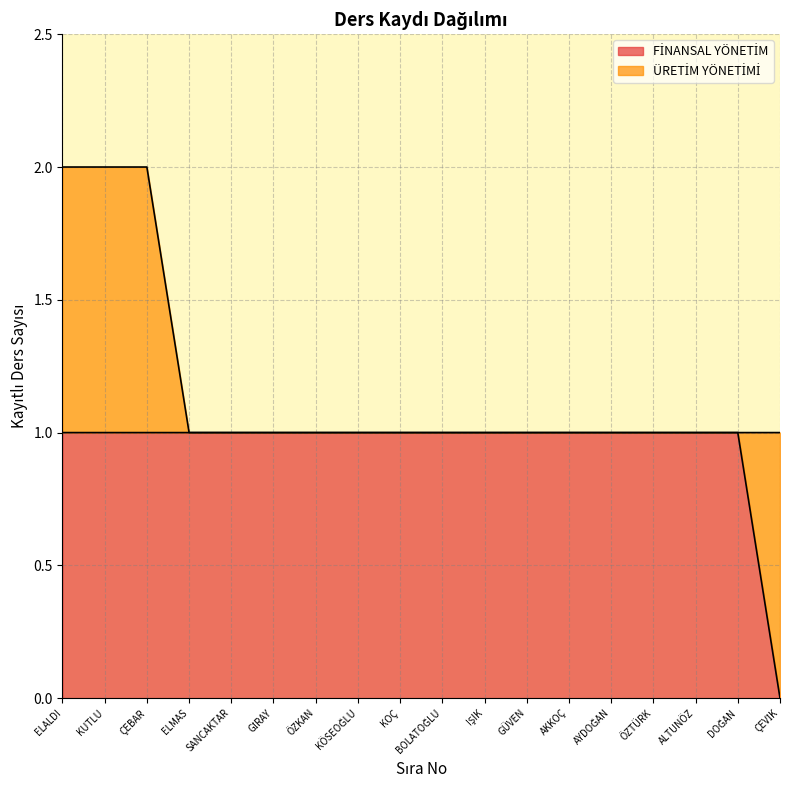

True or false: there are more than 1 points higher than both neighbors.

False